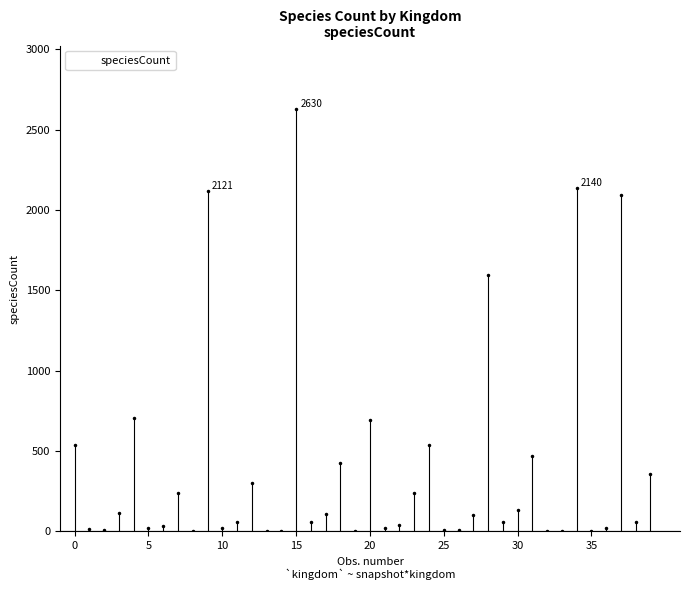

Count the number of categories in the chart.

40